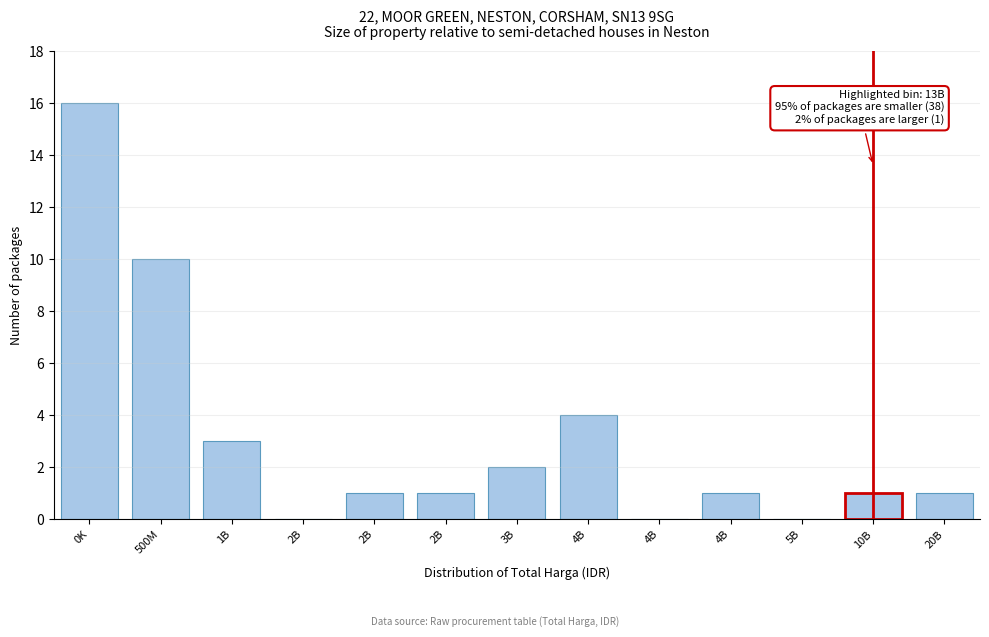

How many data points does each series have?

13